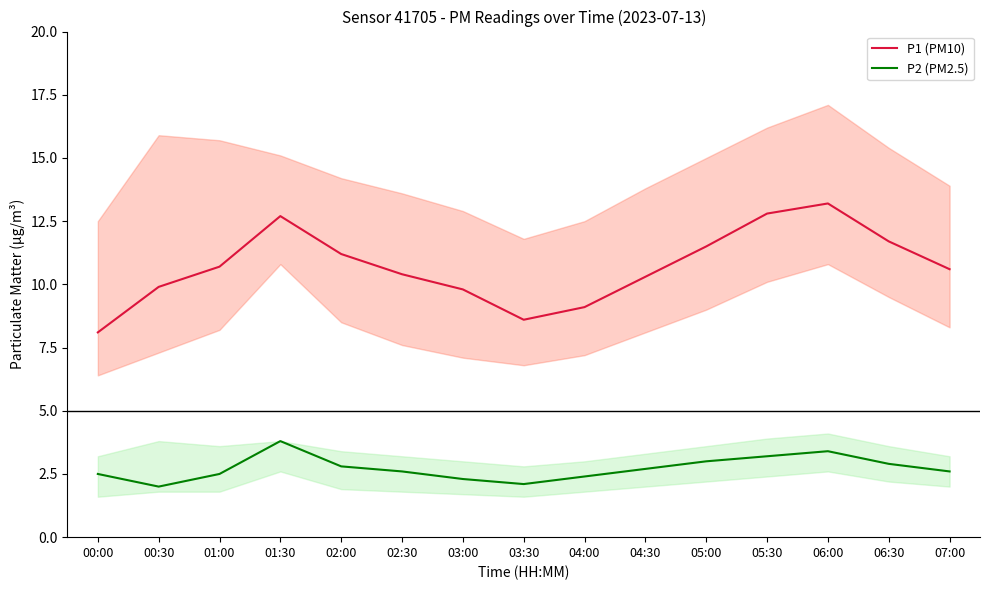

Which series changed the most between 01:00 and 02:30?

P1 (PM10)